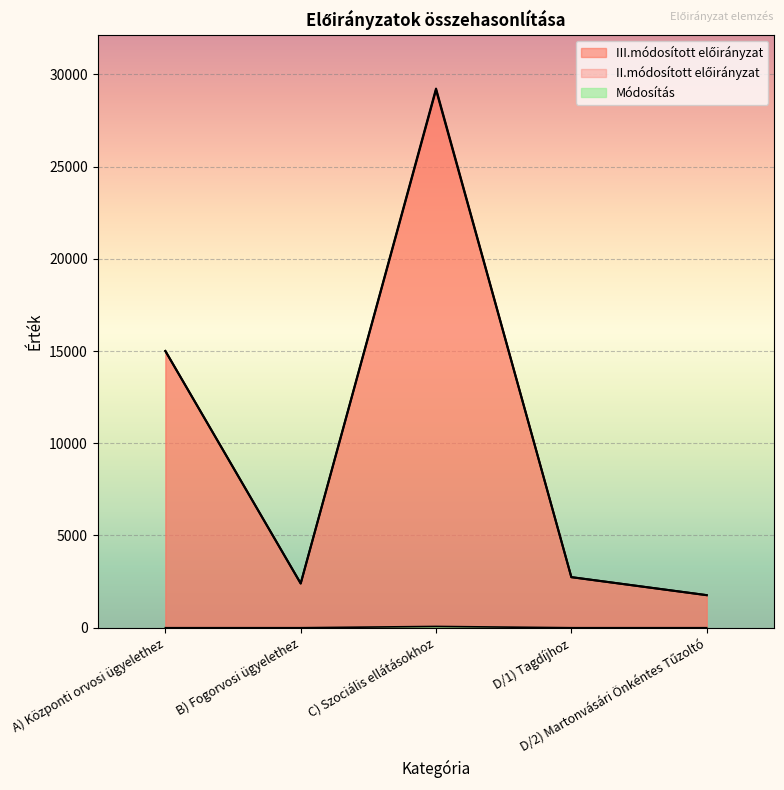

What position from the left is C) Szociális ellátásokhoz?

3